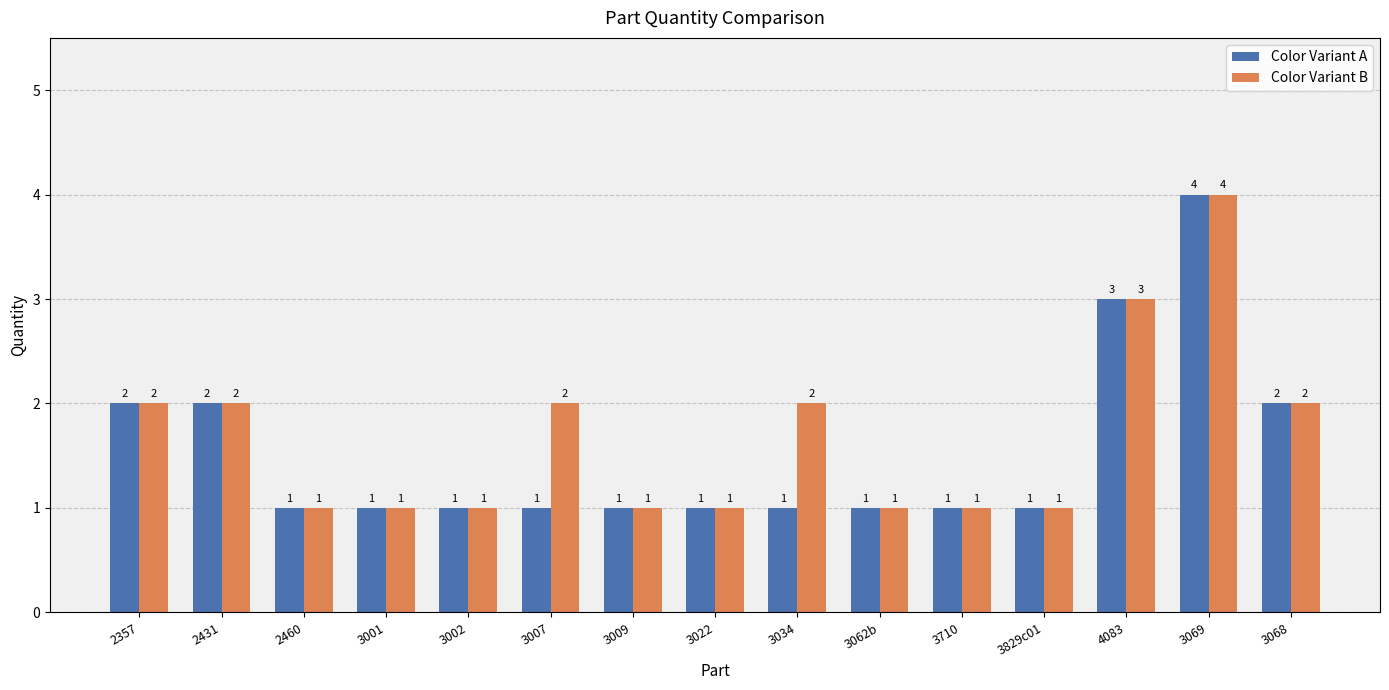

At which category is the sum across all series the highest?

3069